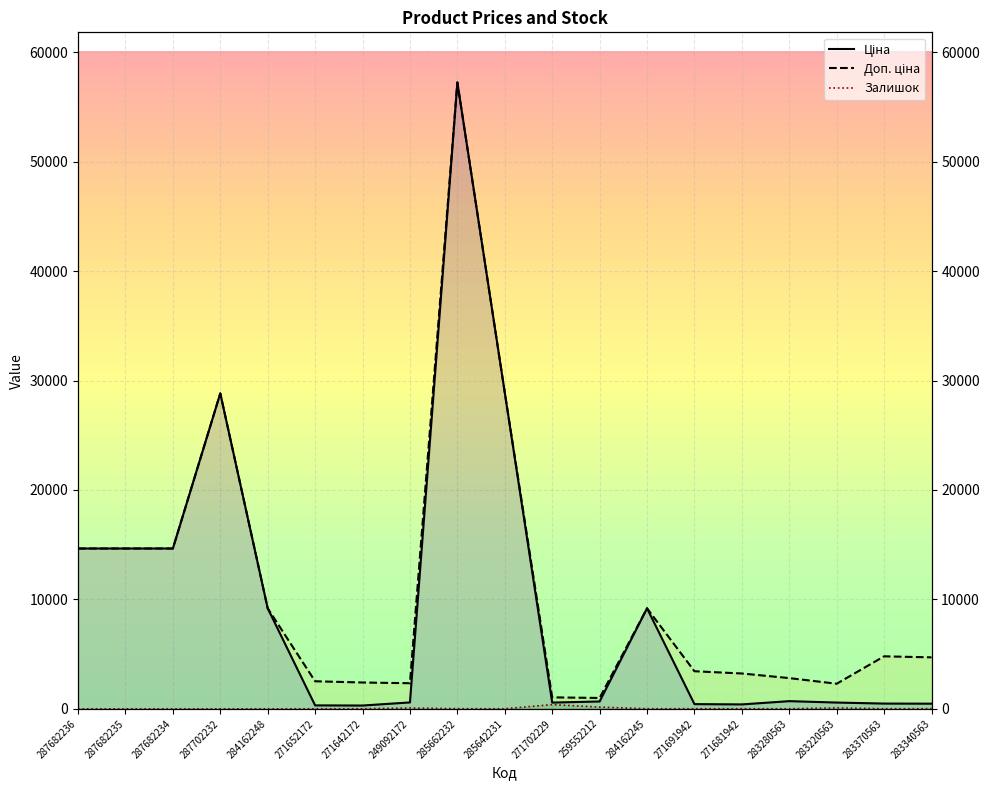

Reading left to right, list all the values displayed in this chart.

Ціна: 287682236=14649.6	287682235=14649.6	287682234=14649.6	287702232=28821.8	284162248=9185.1	271652172=314.7	271642172=300.6	249092172=584.9	285662232=57235.5	285642231=28890.3	271702229=571.6	259552212=672.1	284162245=9185.1	271691942=429.3	271681942=403.6	283280563=701.9	283220563=573.2	283370563=479.6	283340563=470.3
Доп. ціна: 287682236=14649.6	287682235=14649.6	287682234=14649.6	287702232=28821.8	284162248=9185.1	271652172=2517.5	271642172=2405.2	249092172=2339.7	285662232=57235.5	285642231=28890.3	271702229=1048.0	259552212=992.7	284162245=9185.1	271691942=3434.6	271681942=3228.8	283280563=2807.6	283220563=2292.9	283370563=4796.4	283340563=4702.8
Залишок: 287682236=0.0	287682235=0.0	287682234=0.0	287702232=0.0	284162248=0.0	271652172=6.0	271642172=6.0	249092172=78.0	285662232=13.0	285642231=9.0	271702229=387.0	259552212=157.0	284162245=11.0	271691942=13.0	271681942=10.0	283280563=9.0	283220563=86.0	283370563=10.0	283340563=16.0